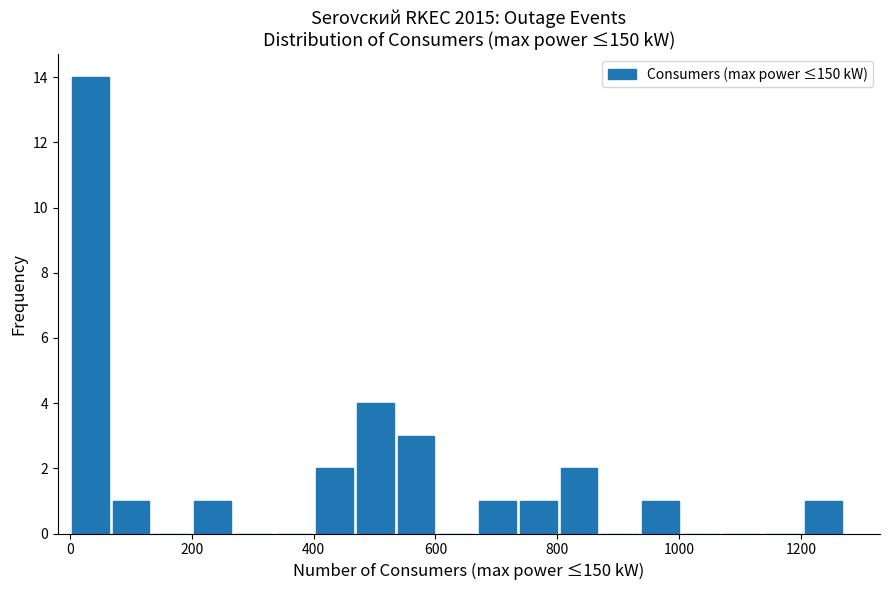

Around what value on the x-axis is the tallest bar? Give the approximate position of its centre, as read against the axis.

40